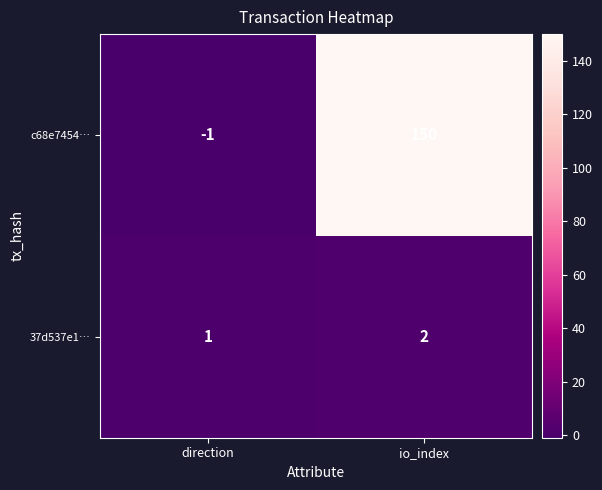

Where is c68e7454… nearest to the value 74?

direction